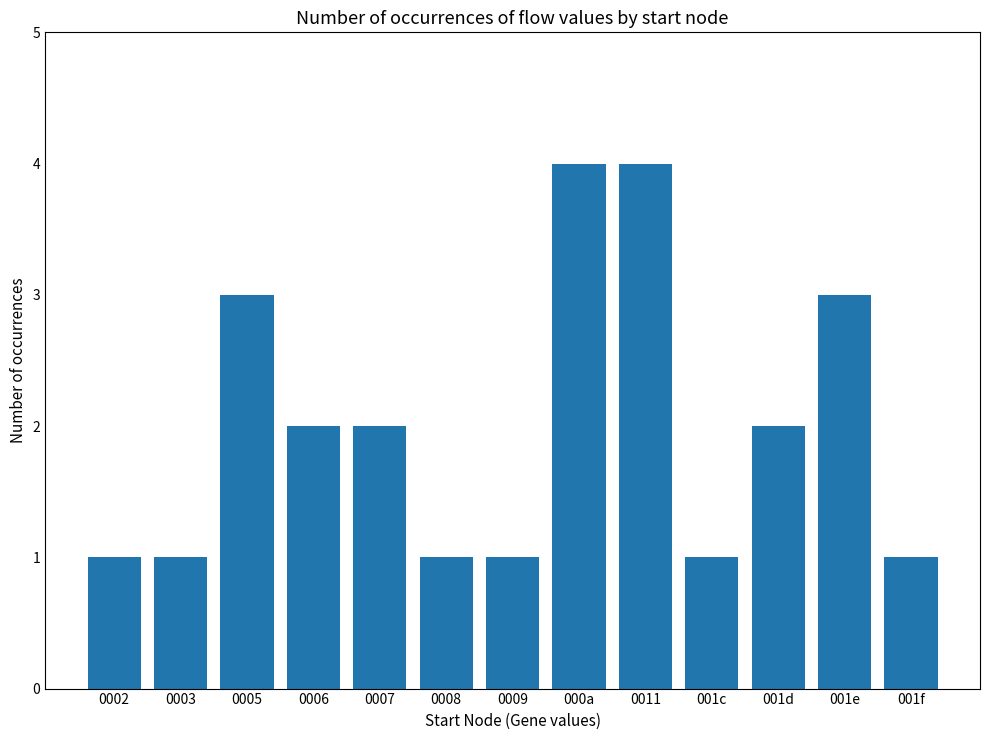

What position from the left is 0002?

1